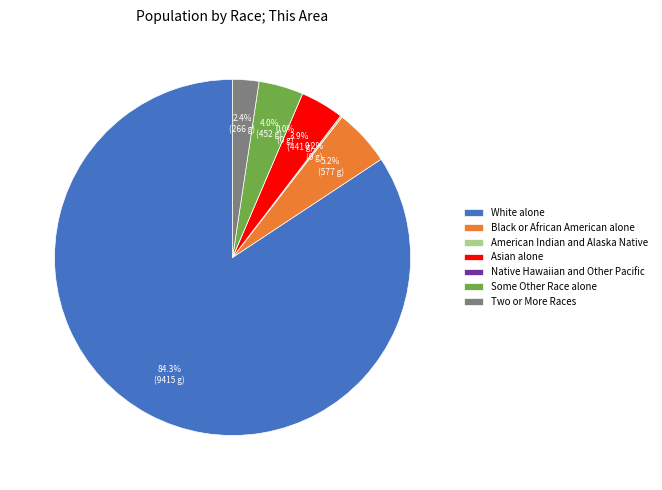

The Black or African American alone slice represents 12% of the pie. True or false?

False